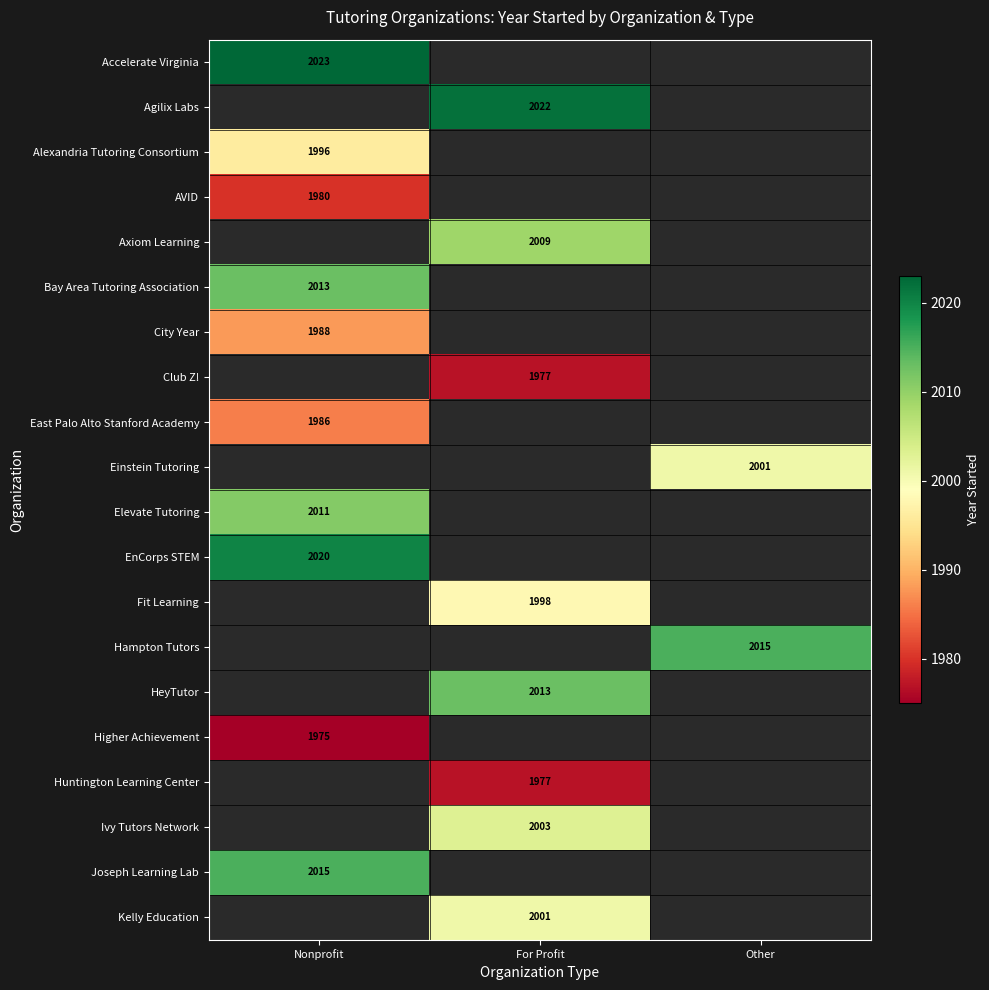

At how many categories does at least one series exceed 1978?

3